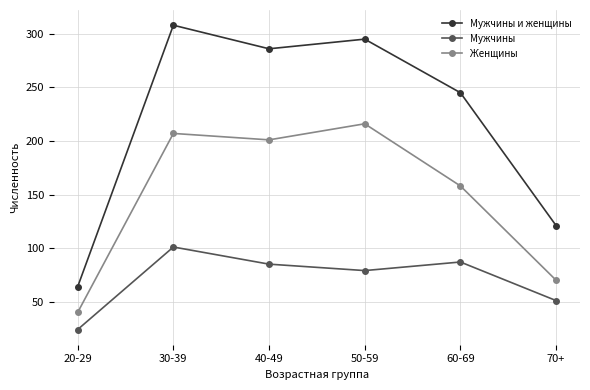

How many data points does each series have?

6